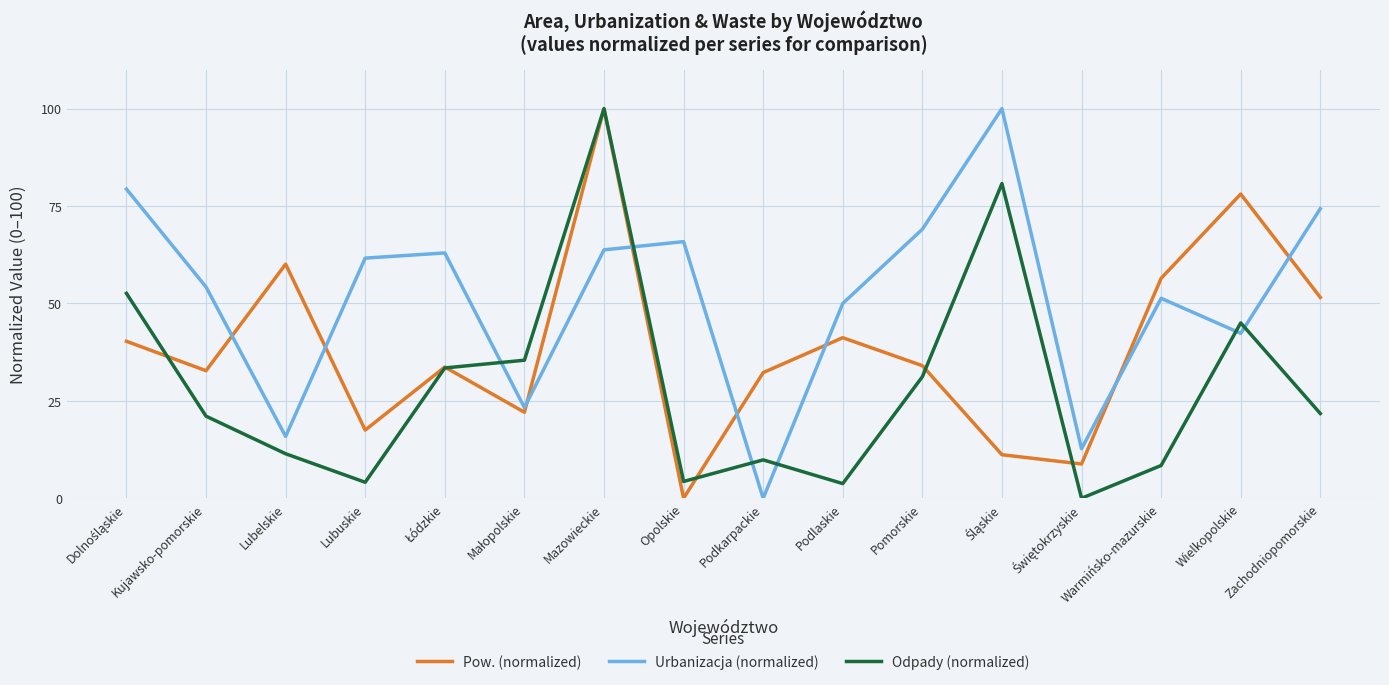

What are all the series names shown in the legend?

Pow. (normalized), Urbanizacja (normalized), Odpady (normalized)